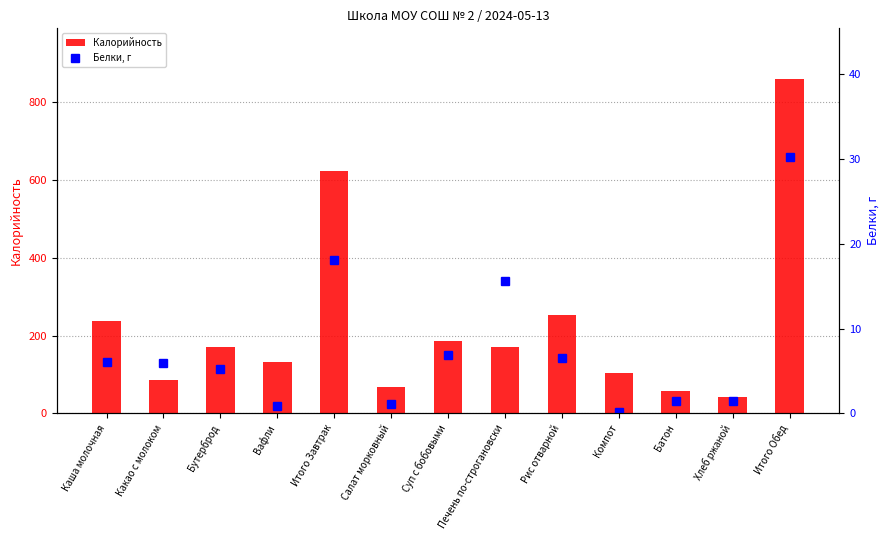

What is the difference between the highest and lowest values at Суп с бобовыми?

178.5